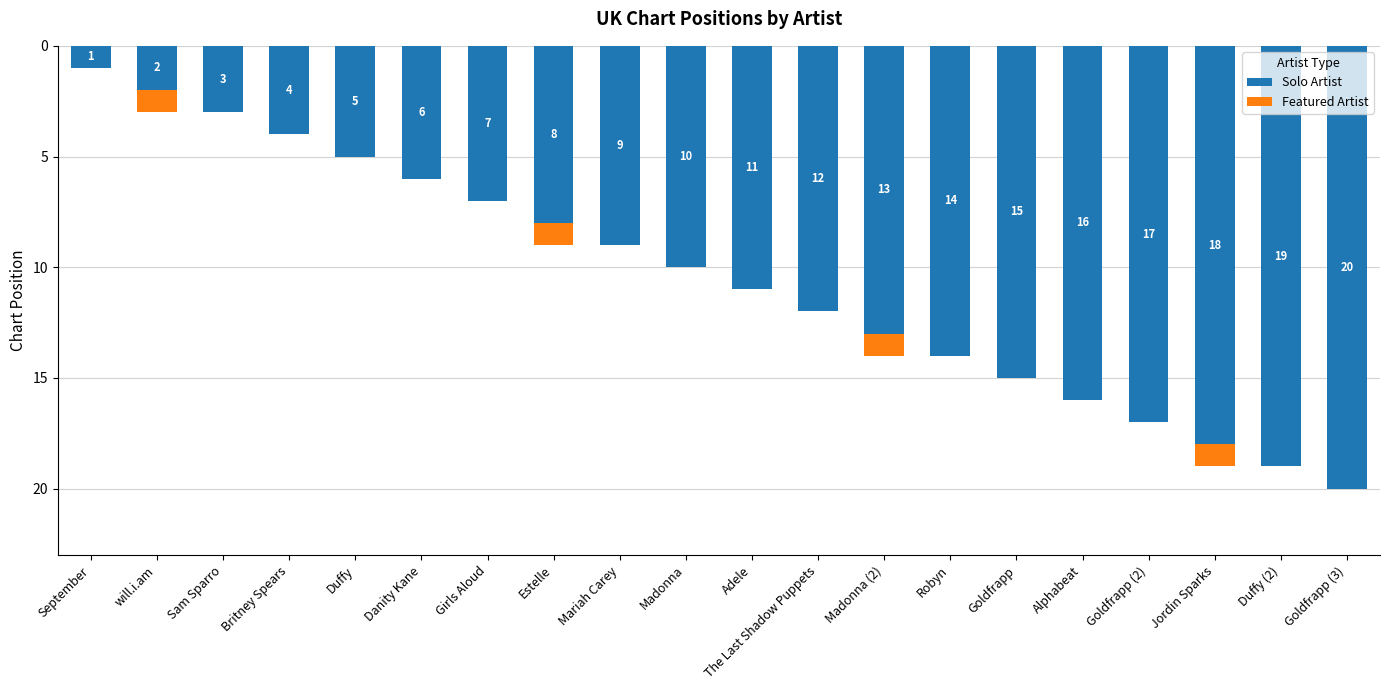

What is the sum of the Solo Artist values at Danity Kane and Duffy?

11